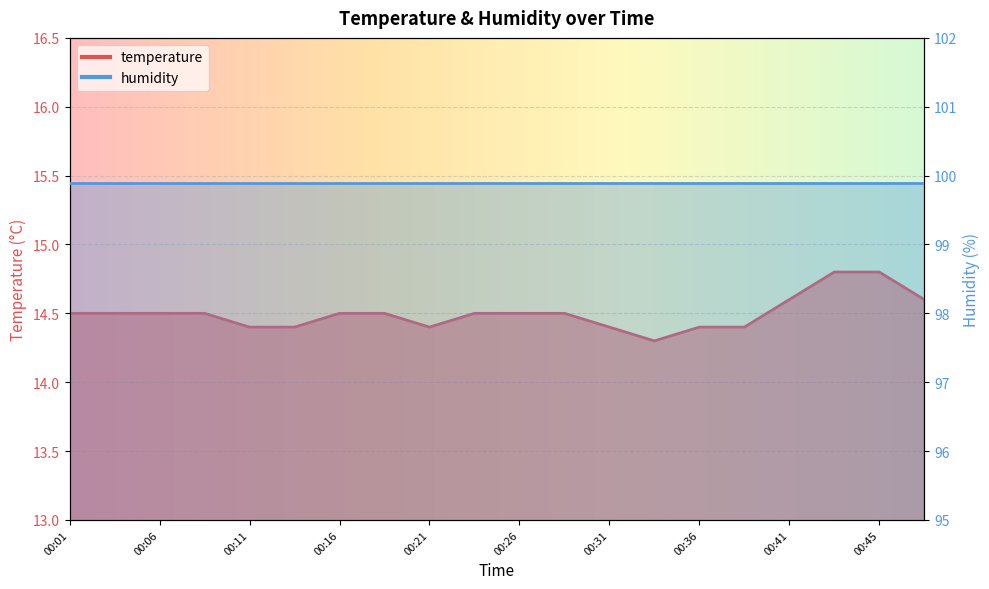

What is the change in value from 00:11 to 00:28?

+0.1